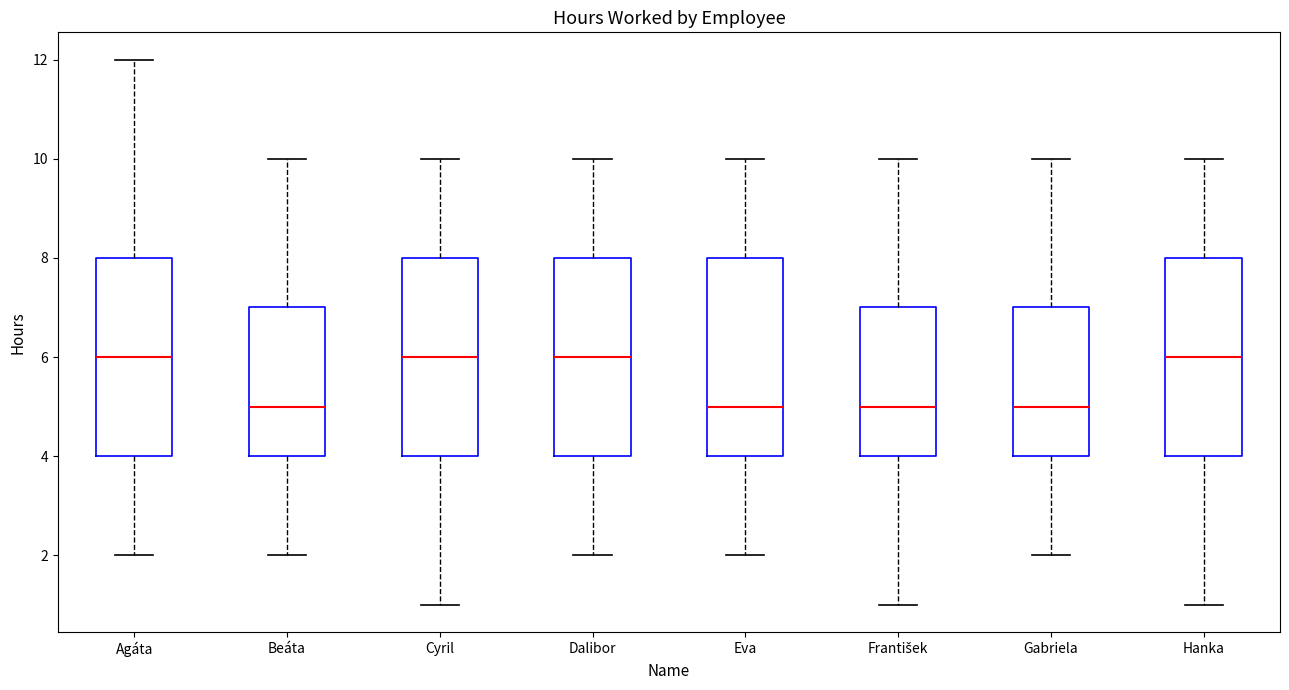

Reading left to right, read every box against the y-axis: the position of its median line, the range the box covers, and the ends of its whiskers. The values are not printed on the chart, so give them approximately, as read against the axis.

Agáta: median 6, box 4 to 8, whiskers 2 to 12
Beáta: median 5, box 4 to 7, whiskers 2 to 10
Cyril: median 6, box 4 to 8, whiskers 1 to 10
Dalibor: median 6, box 4 to 8, whiskers 2 to 10
Eva: median 5, box 4 to 8, whiskers 2 to 10
František: median 5, box 4 to 7, whiskers 1 to 10
Gabriela: median 5, box 4 to 7, whiskers 2 to 10
Hanka: median 6, box 4 to 8, whiskers 1 to 10